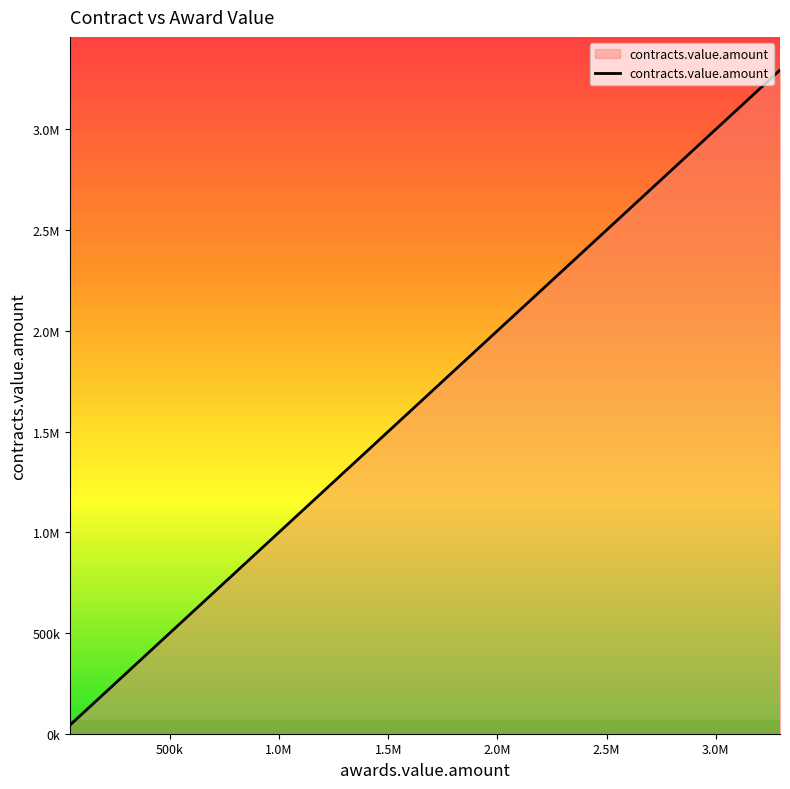

Does the chart display data point markers on the line(s)?

No